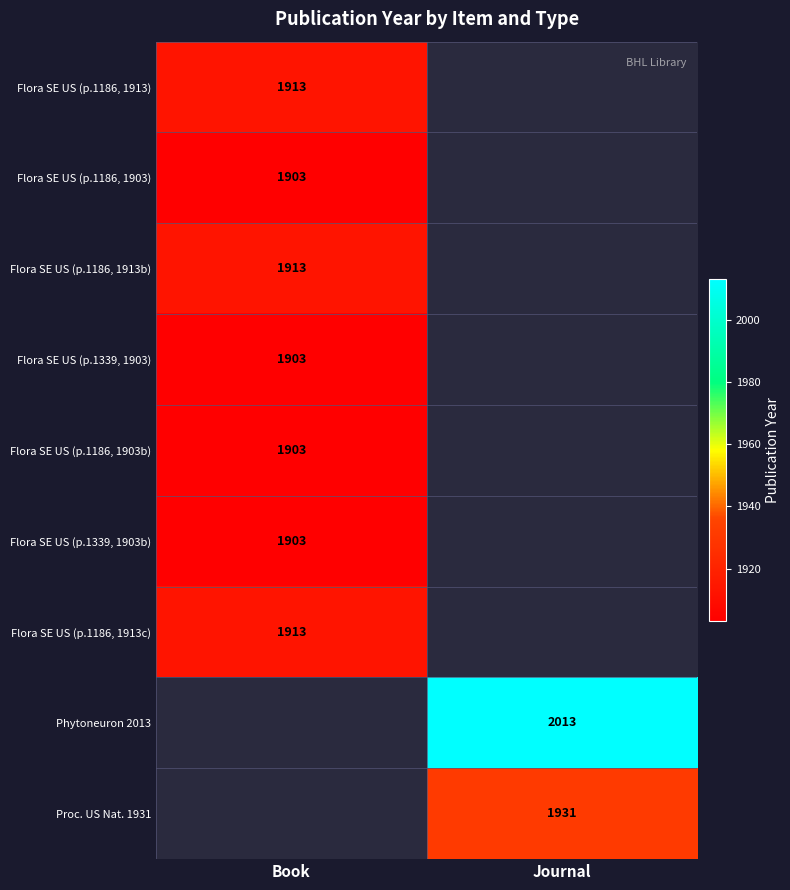

True or false: Flora SE US (p.1339, 1903) has a value of 508.7 at Book.

False